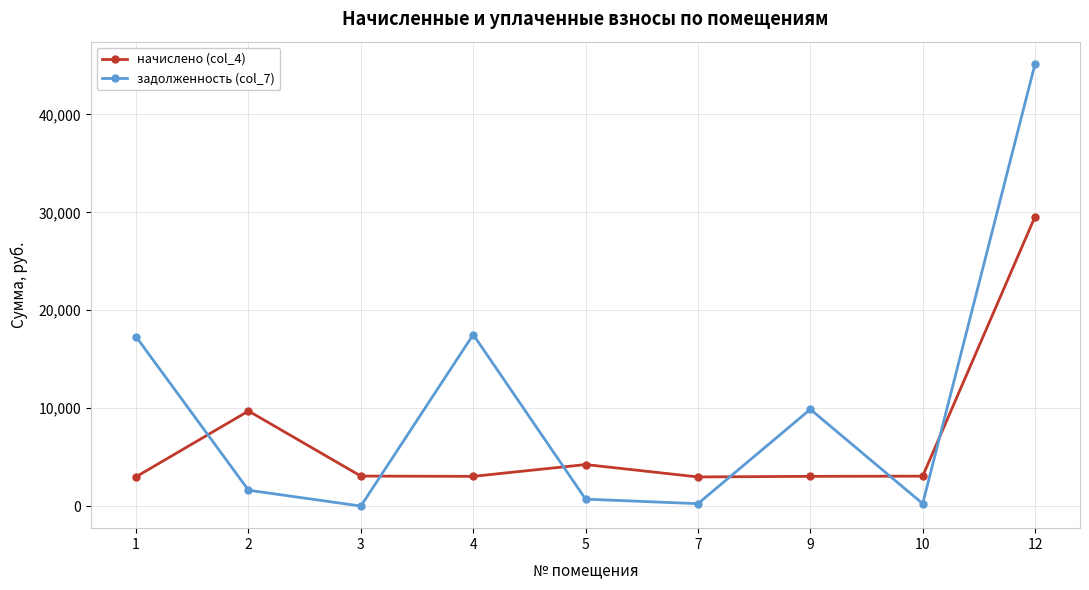

What is the highest value of the начислено (col_4) series?

29564.6